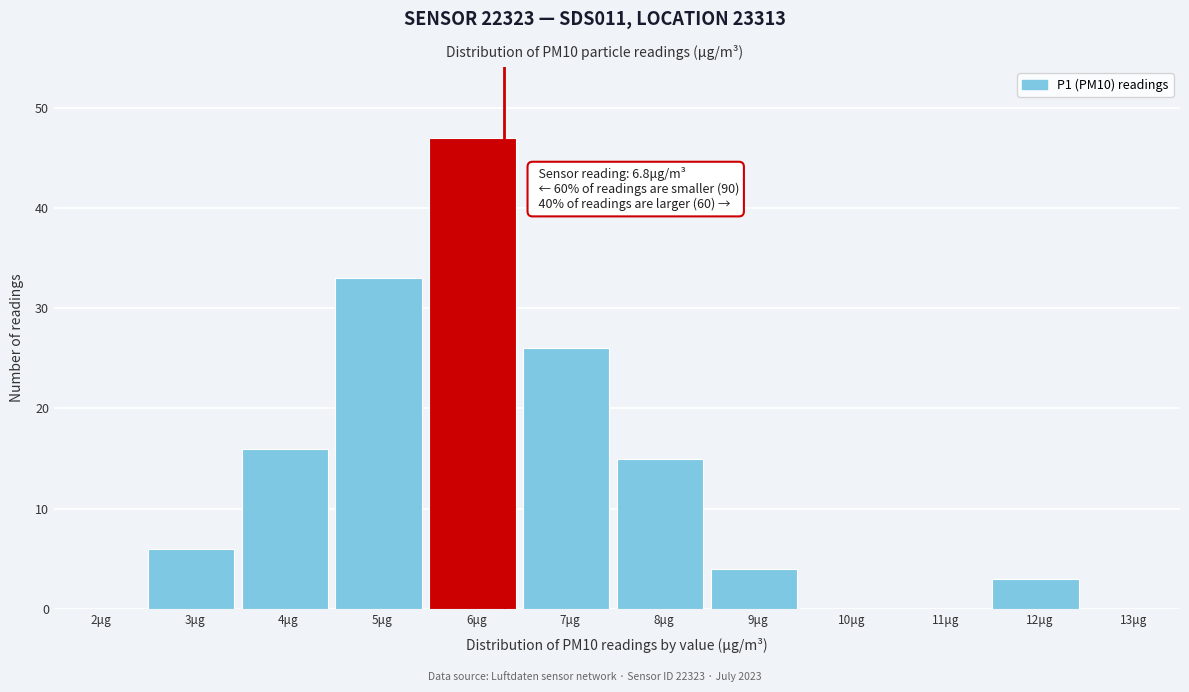

Reading left to right, transcribe all the data shown in this chart.

2μg=0	3μg=6	4μg=16	5μg=33	6μg=47	7μg=26	8μg=15	9μg=4	10μg=0	11μg=0	12μg=3	13μg=0